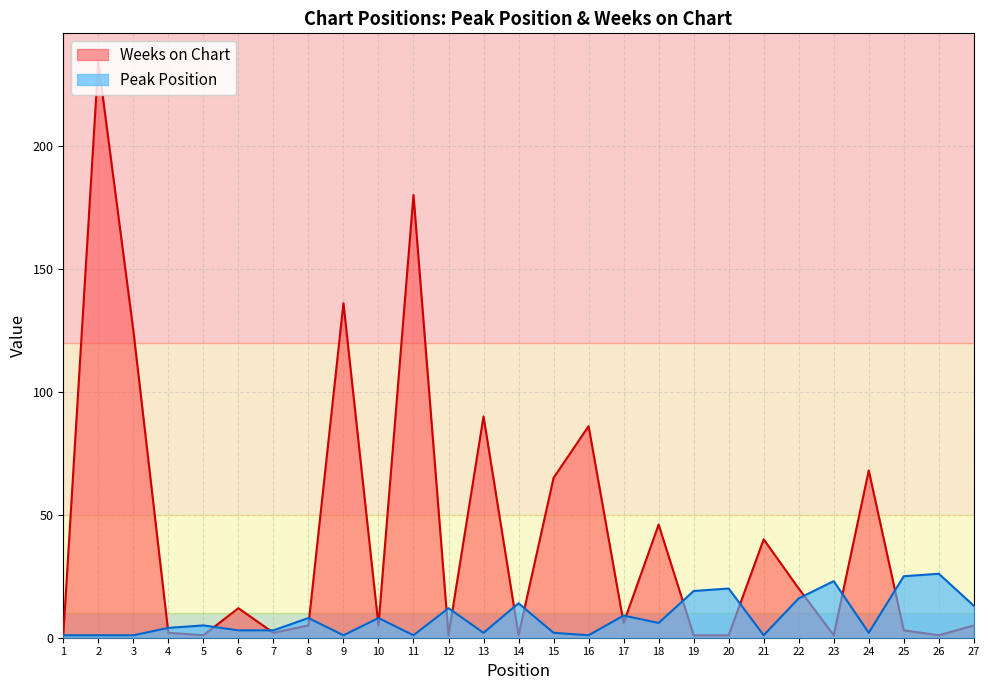

How many interior local peaks does the Weeks on Chart series have?

9